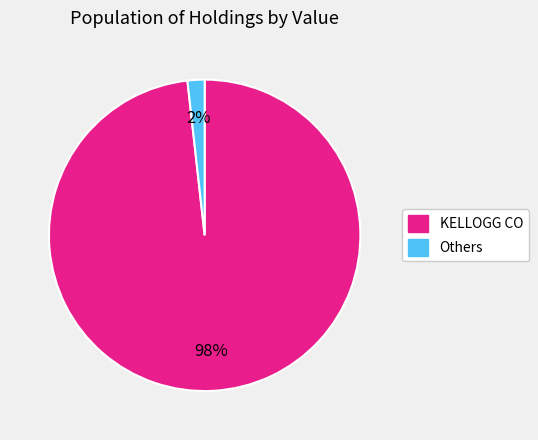

Count the number of slices in the pie.

2